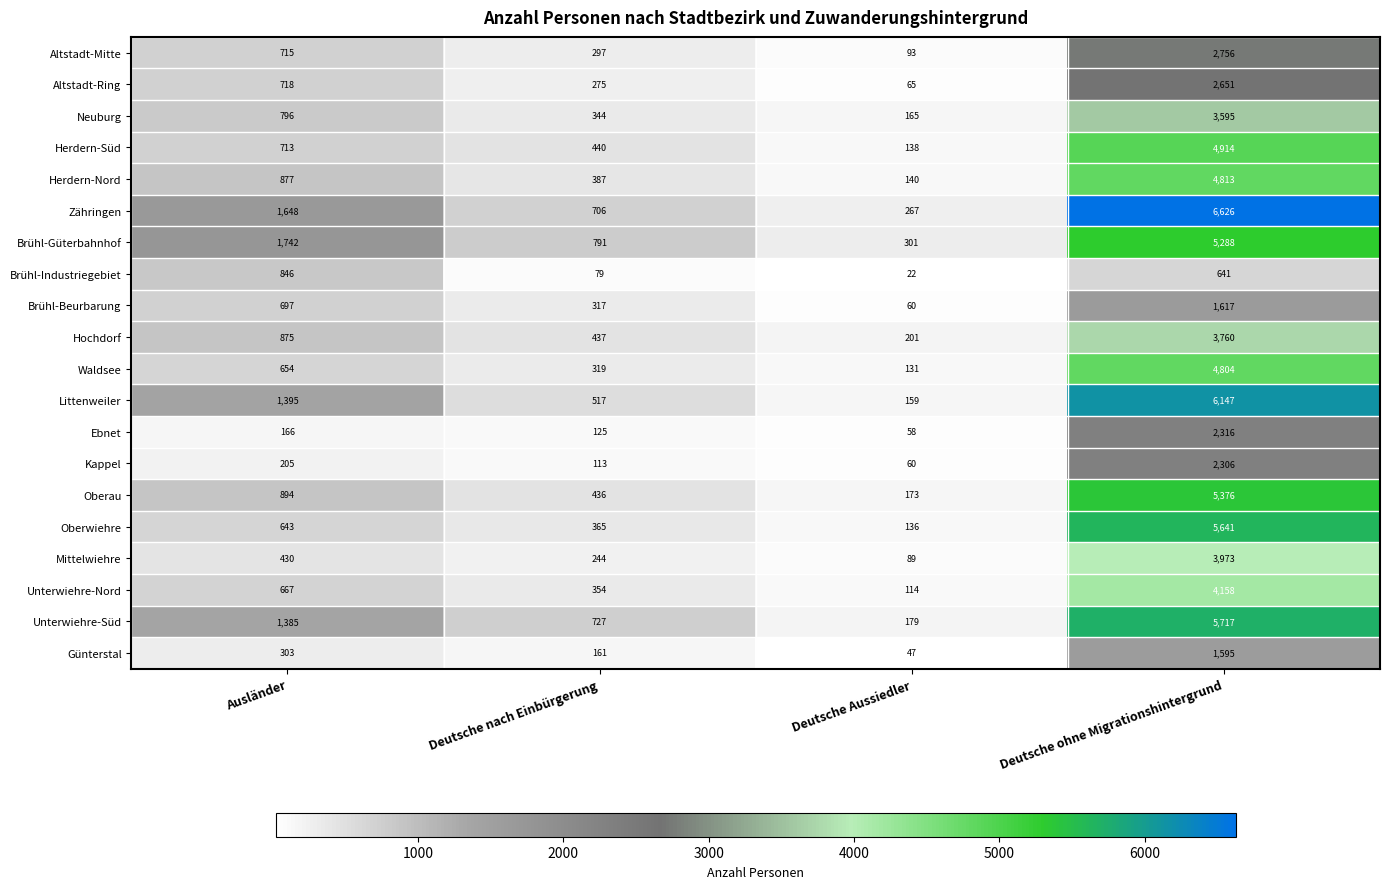

Is it true that Unterwiehre-Süd equals 578 at Ausländer?

False